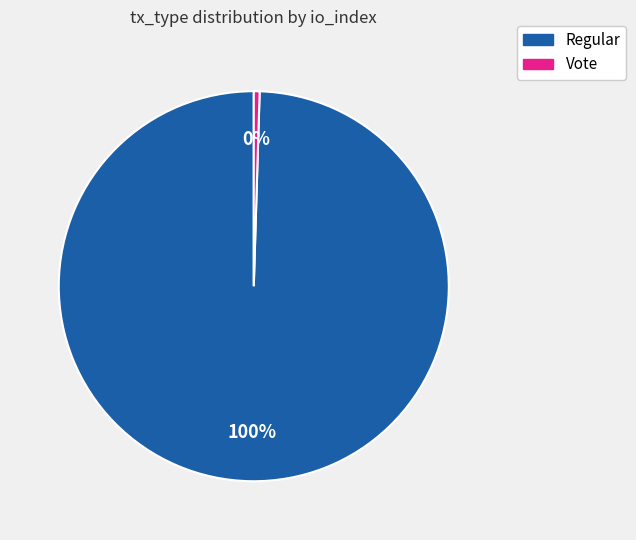

Do Vote and Regular together represent more than half of the pie?

Yes